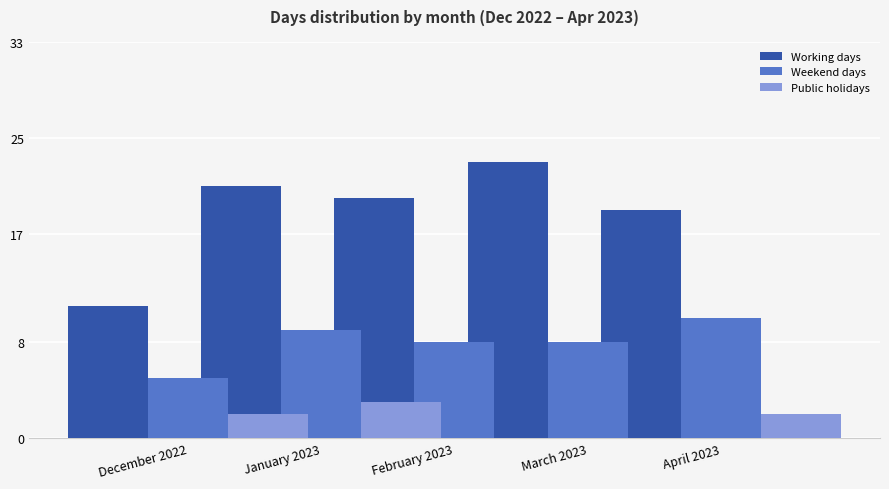

What is the difference between the maximum and minimum values in the Working days series?

12